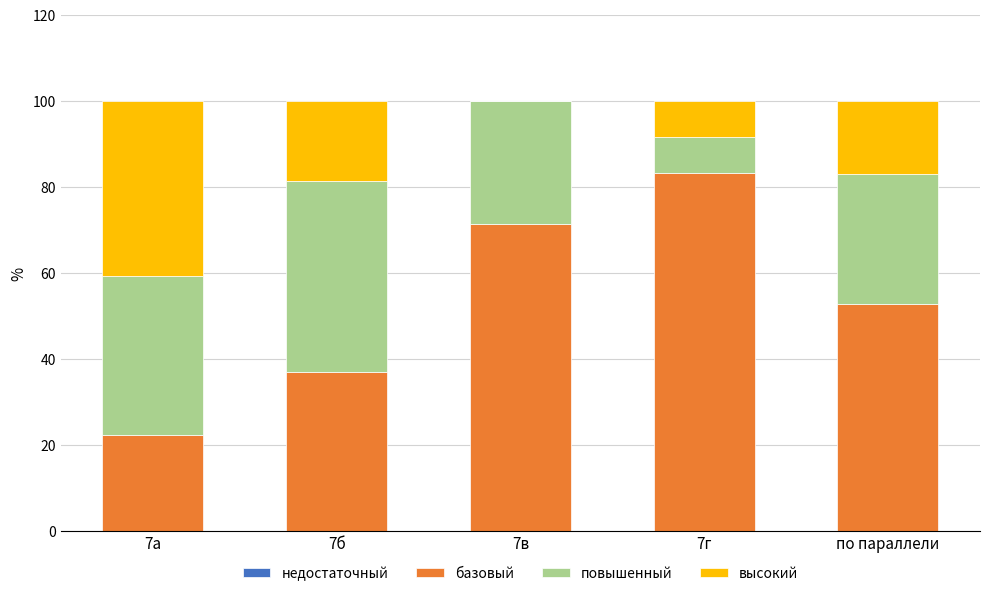

Are the bars grouped side by side (vs. stacked)?

No